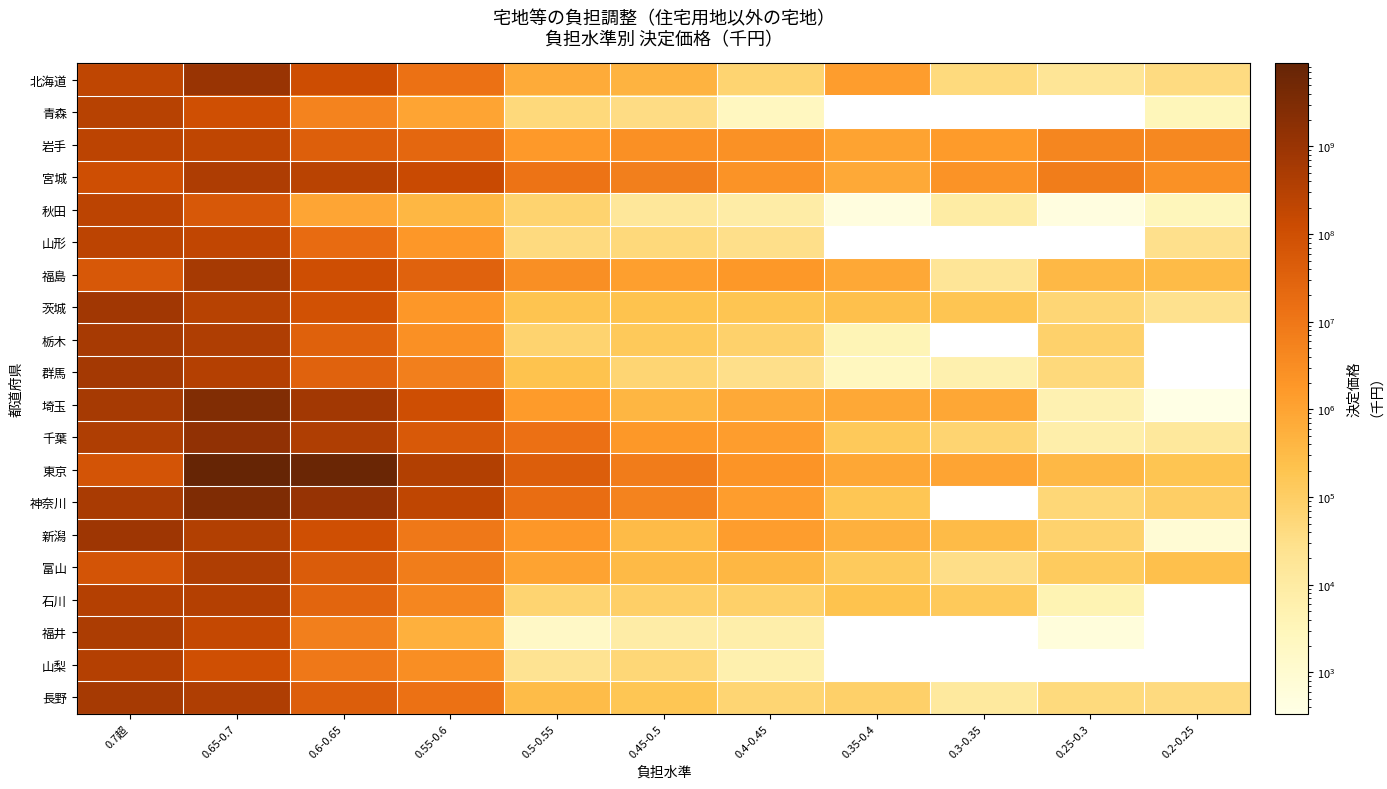

What is the difference between the maximum and minimum values in the 長野 series?

609005313.0